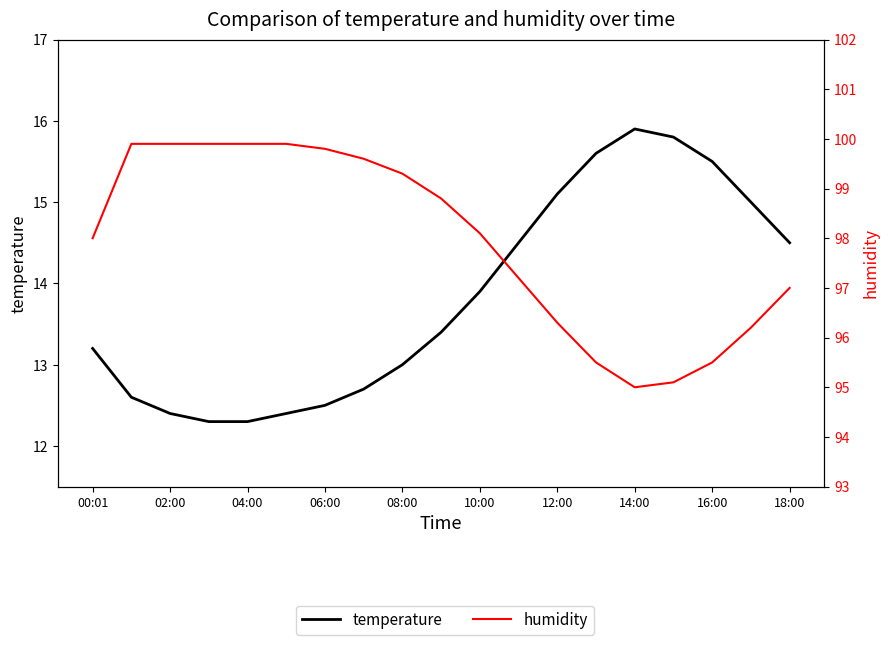

Reading left to right, extract all data points from this chart.

temperature: 13.2	12.6	12.4	12.3	12.3	12.4	12.5	12.7	13.0	13.4	13.9	14.5	15.1	15.6	15.9	15.8	15.5	15.0	14.5
humidity: 98.0	99.9	99.9	99.9	99.9	99.9	99.8	99.6	99.3	98.8	98.1	97.2	96.3	95.5	95.0	95.1	95.5	96.2	97.0